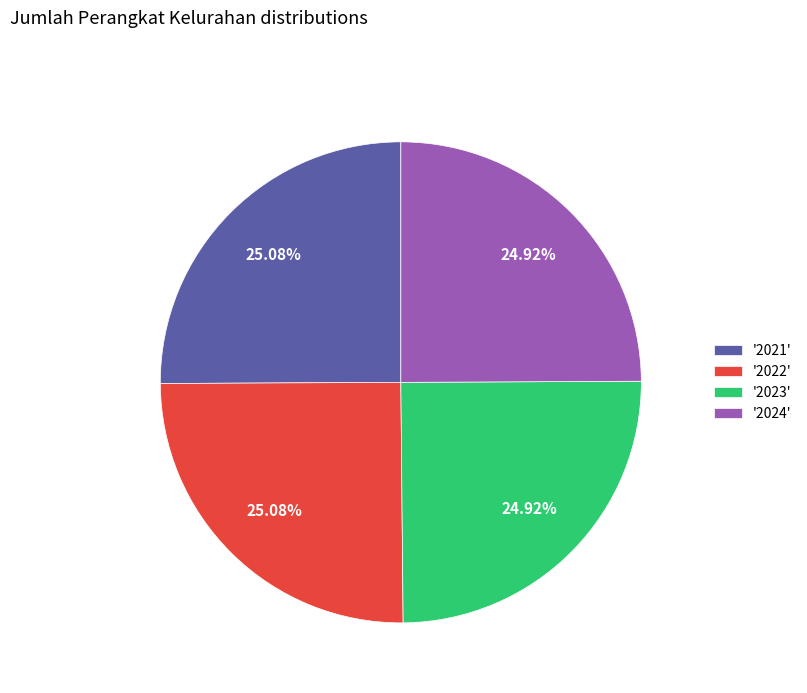

Does '2022' account for over 50% of the chart?

No